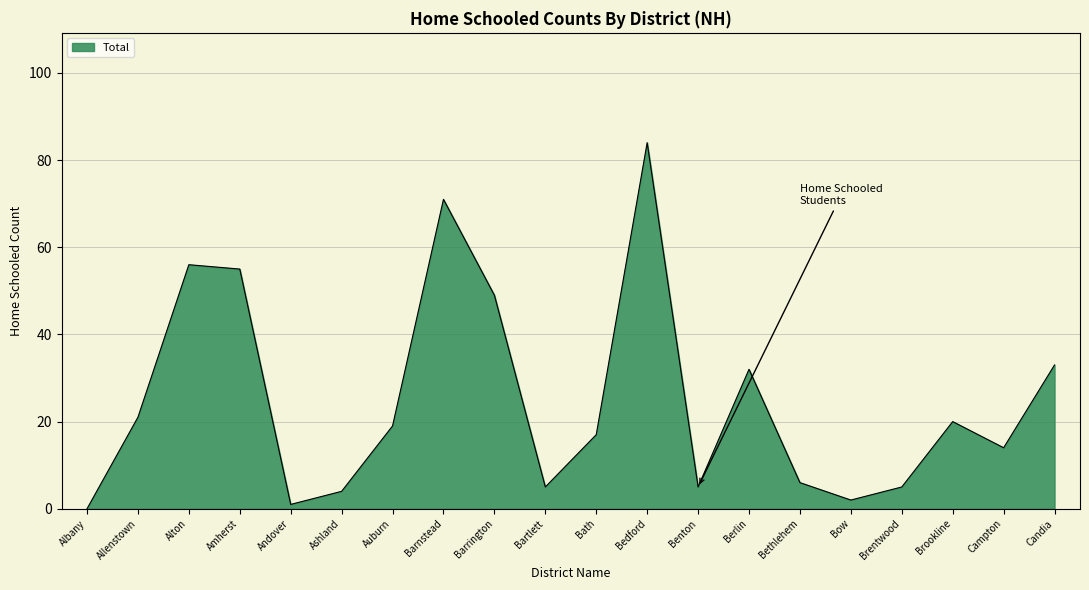

Which has a higher value, Barrington or Barnstead?

Barnstead